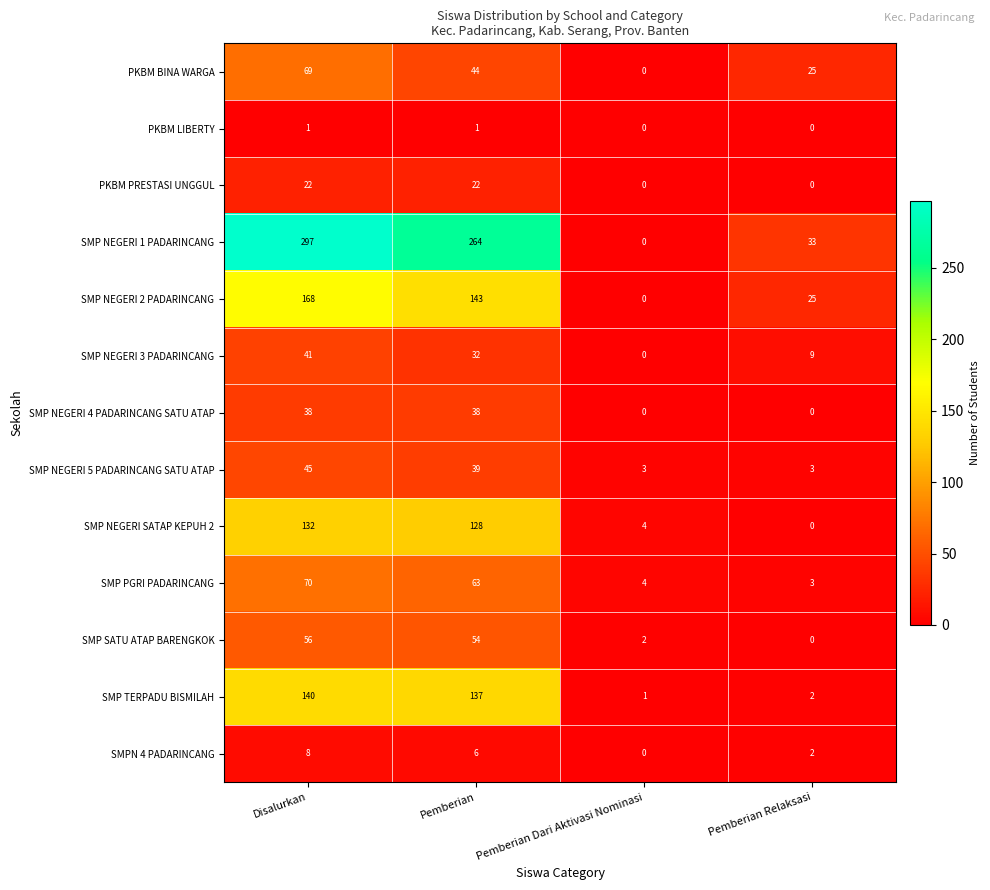

What is the difference between the maximum and minimum values in the SMP SATU ATAP BARENGKOK series?

56